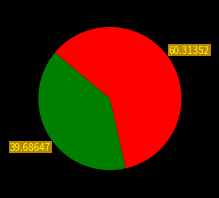

Is there any slice that represents more than half of the pie?

Yes